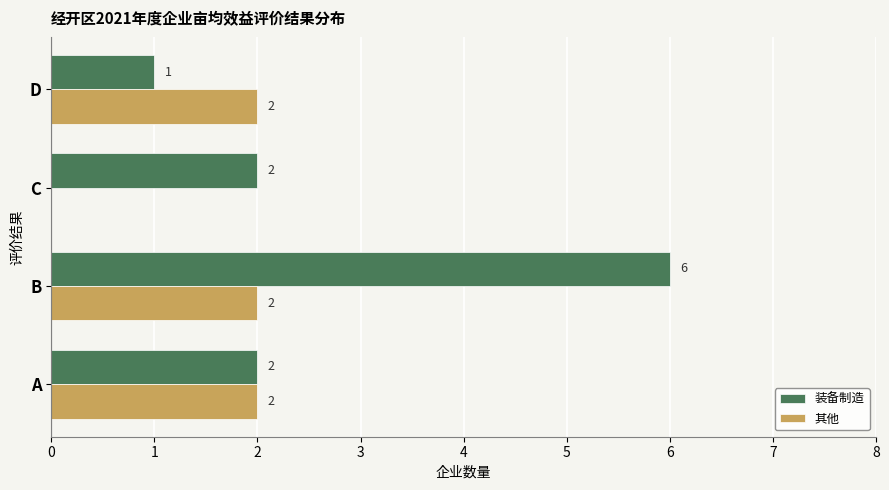

At which category is the sum across all series the highest?

B